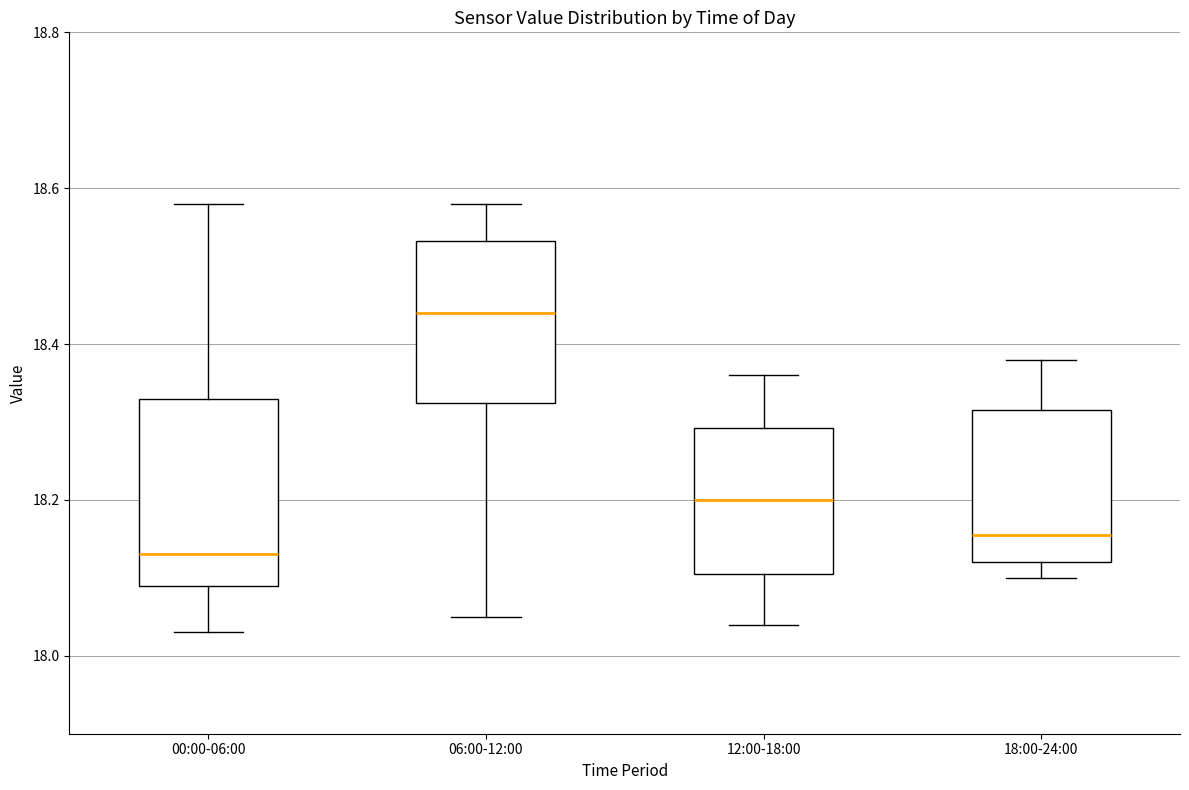

Reading left to right, read every box against the y-axis: the position of its median line, the range the box covers, and the ends of its whiskers. The values are not printed on the chart, so give them approximately, as read against the axis.

00:00-06:00: median 18.14, box 18.10 to 18.34, whiskers 18.04 to 18.58
06:00-12:00: median 18.44, box 18.32 to 18.54, whiskers 18.06 to 18.58
12:00-18:00: median 18.20, box 18.10 to 18.30, whiskers 18.04 to 18.36
18:00-24:00: median 18.16, box 18.12 to 18.32, whiskers 18.10 to 18.38